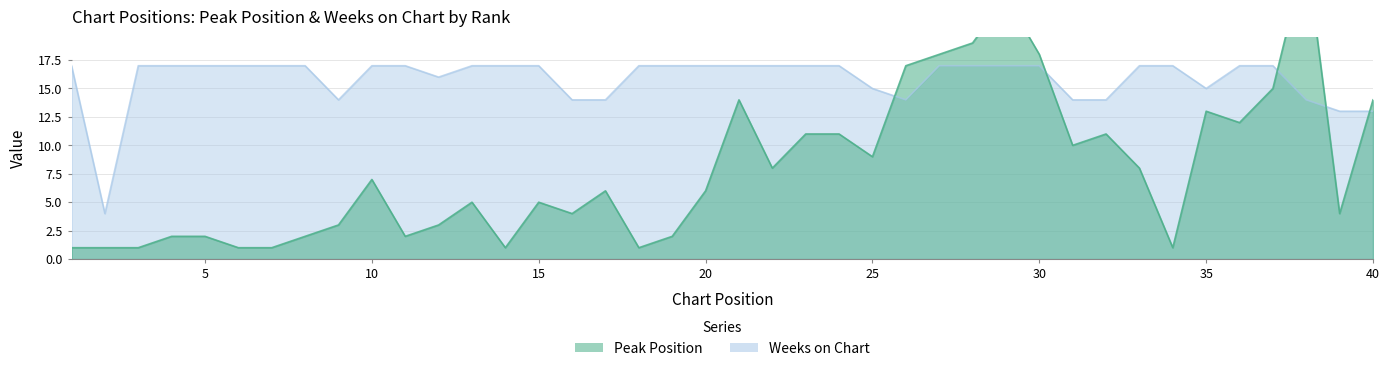

At which category does Weeks on Chart reach its first local valley?

2